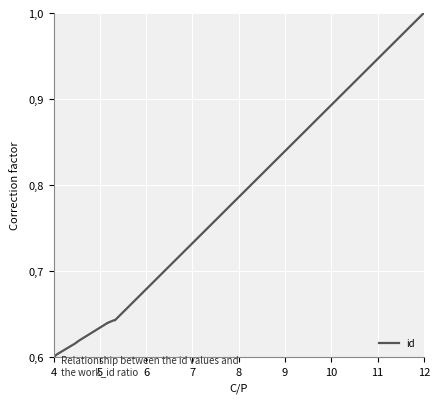

How many series are shown in this chart?

1